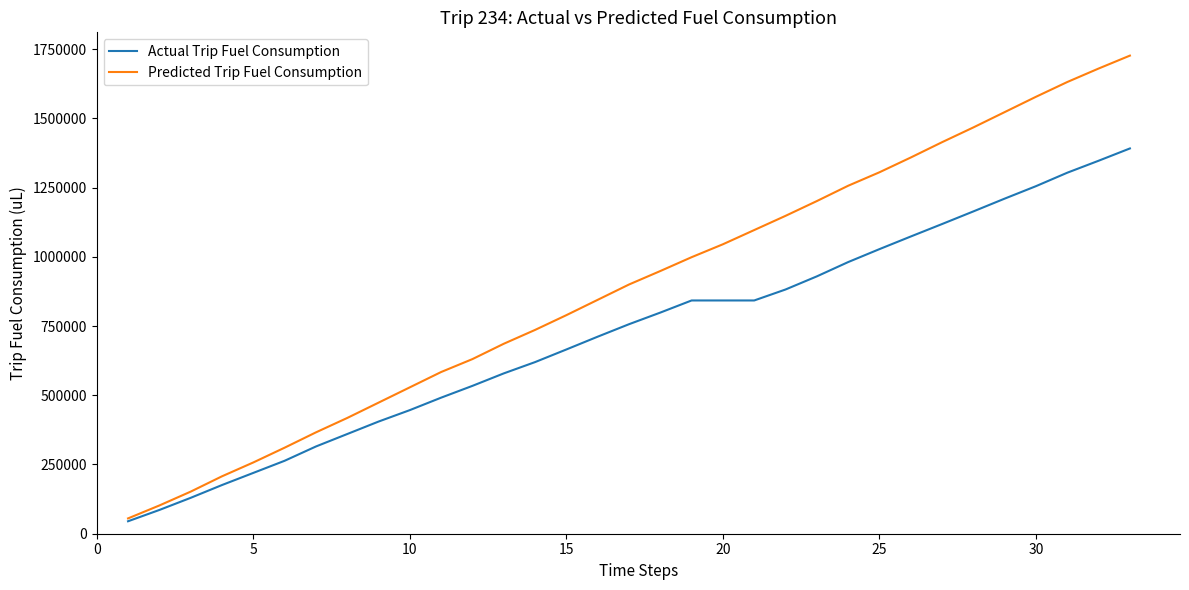

Which series has the largest total across all categories?

Predicted Trip Fuel Consumption